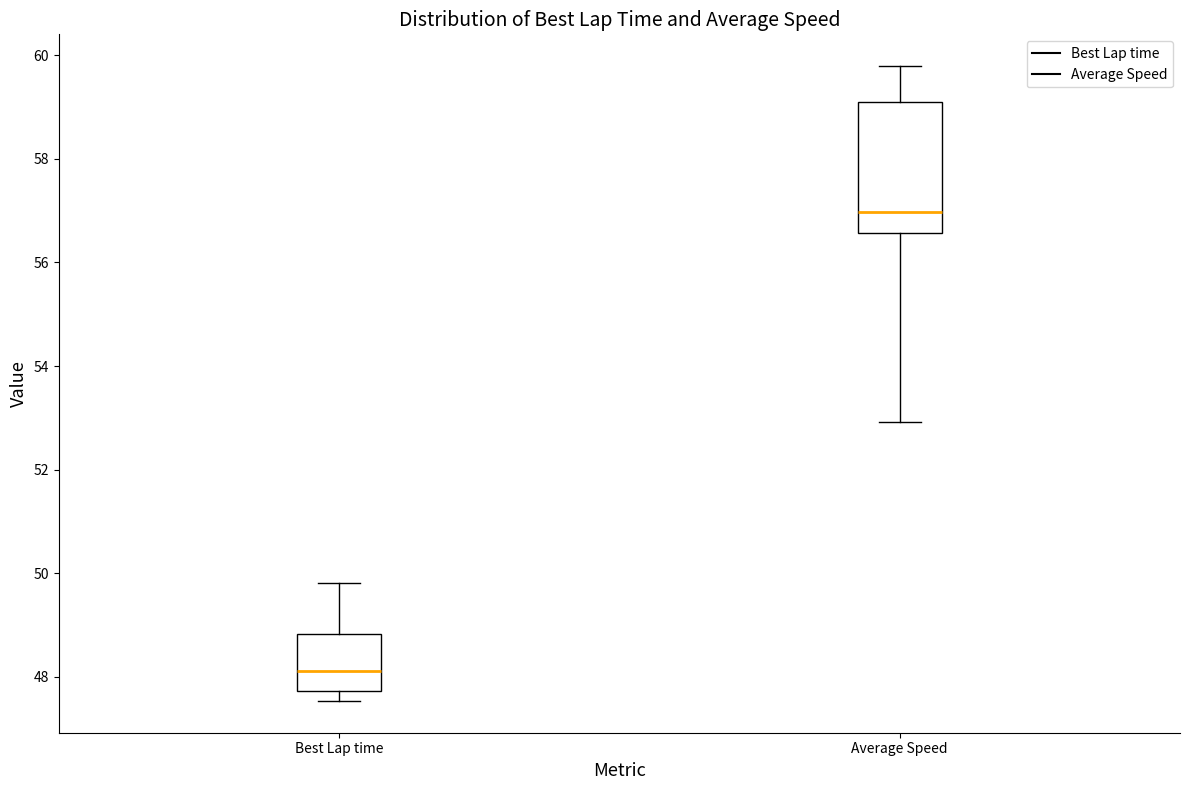

Comparing the boxes themselves (not the whiskers), which one is the tallest?

Average Speed